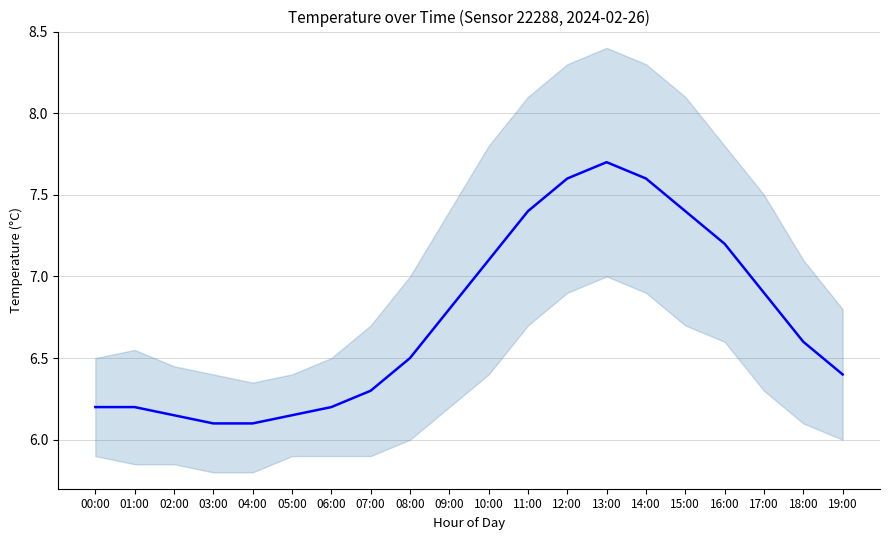

Where is the first local maximum?

13:00